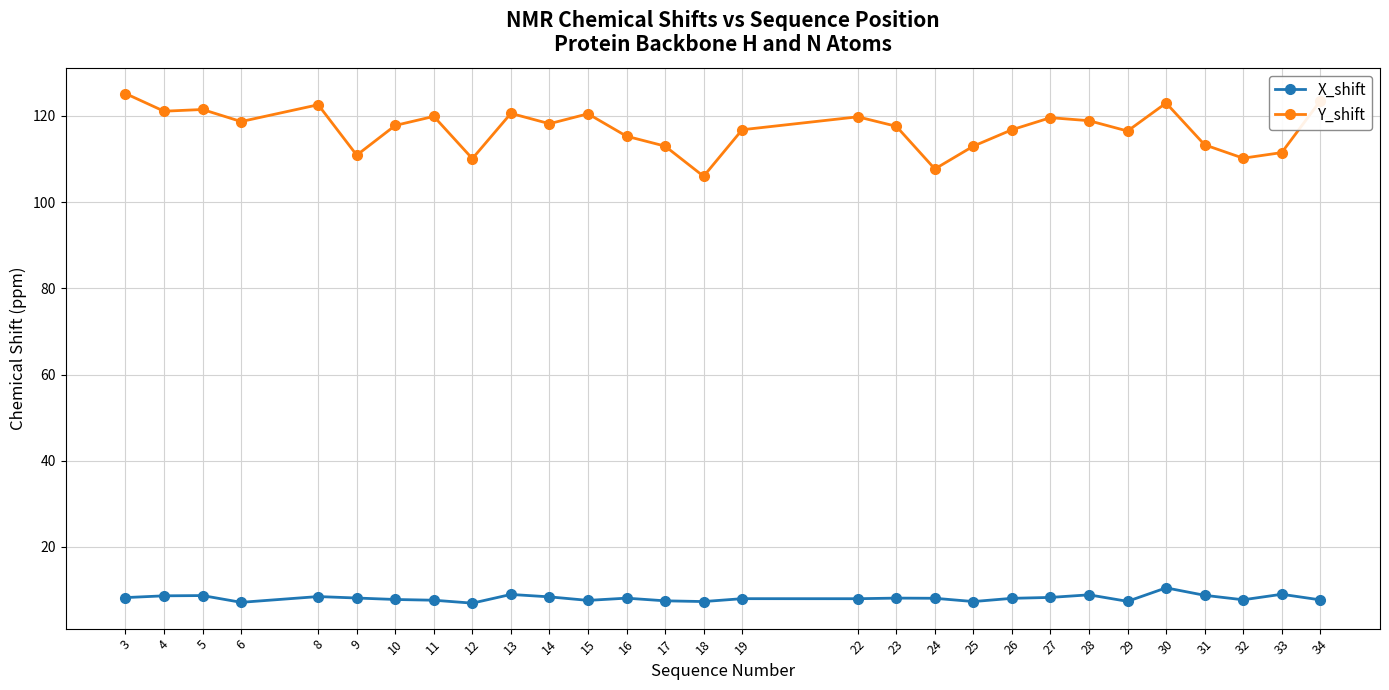

What is the value of the X_shift point at the 15th from the left?

7.3